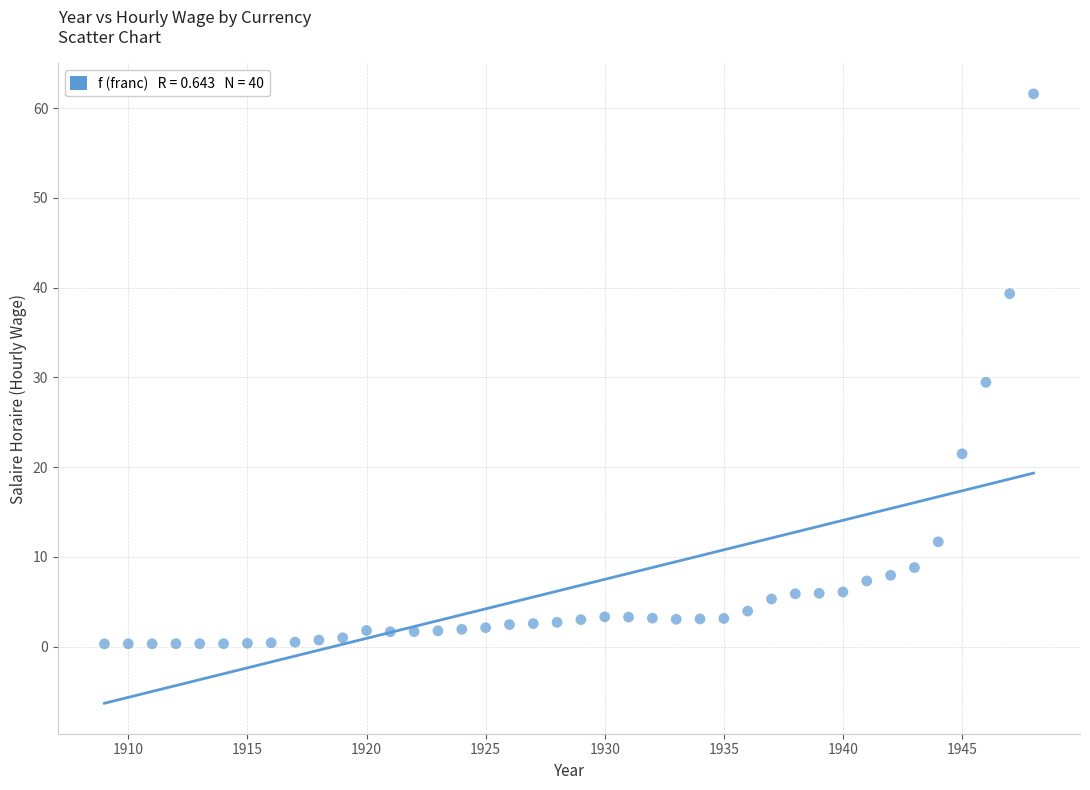

What is the range of X values (max minus min)?

39.0